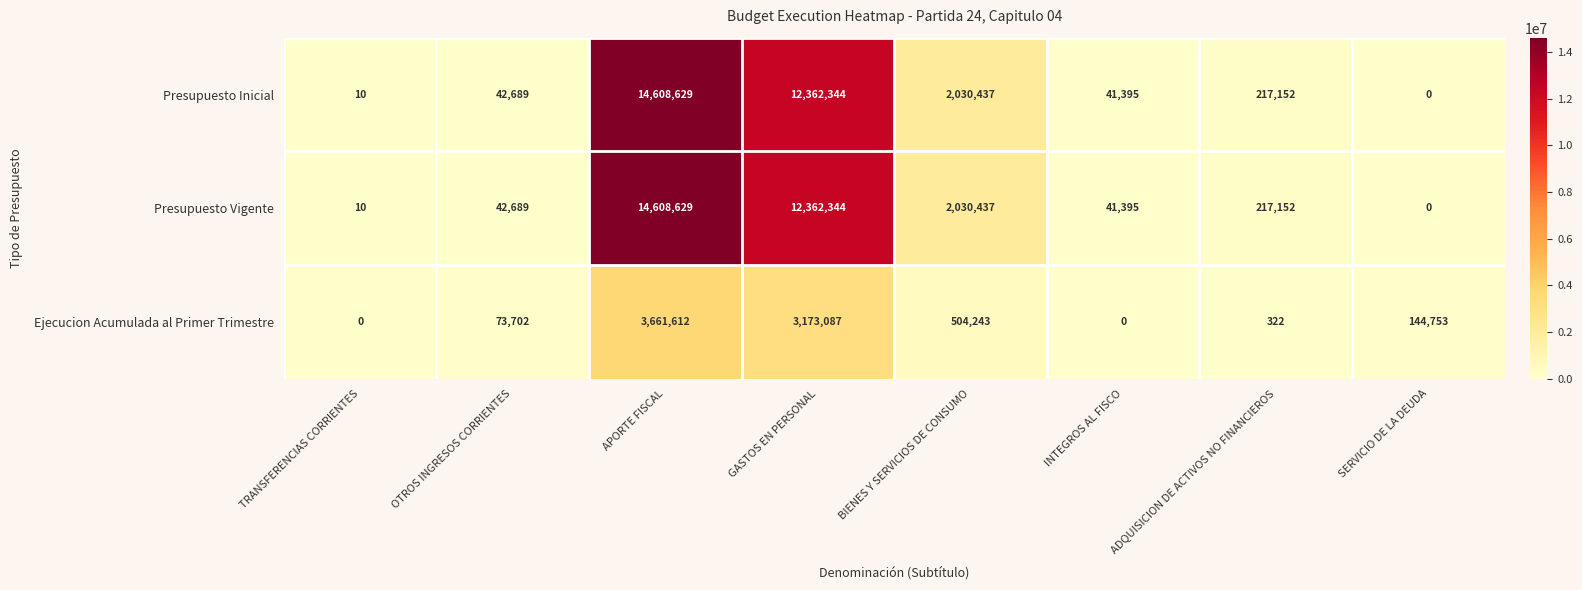

What is the average value of the Presupuesto Inicial series?

3662832